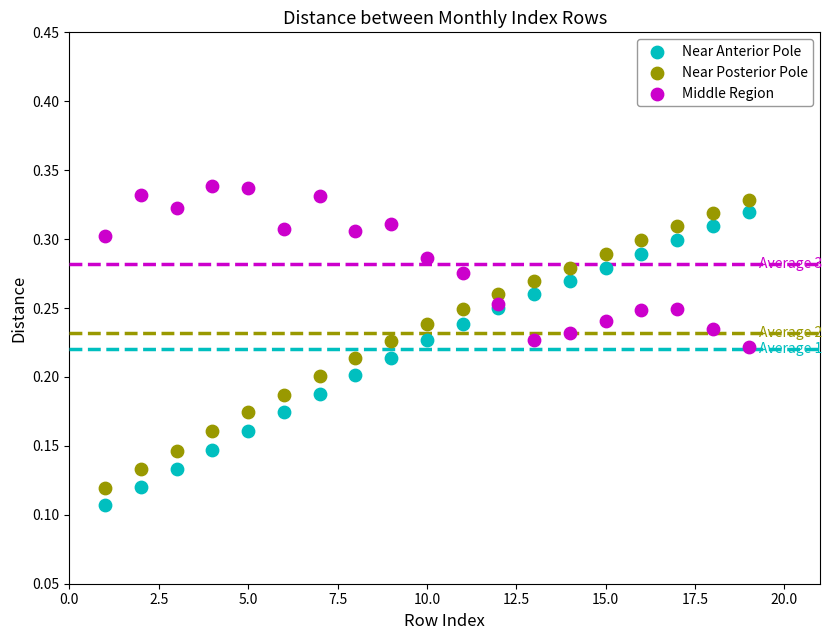

Which series has the largest Y range (max minus min)?

Near Anterior Pole